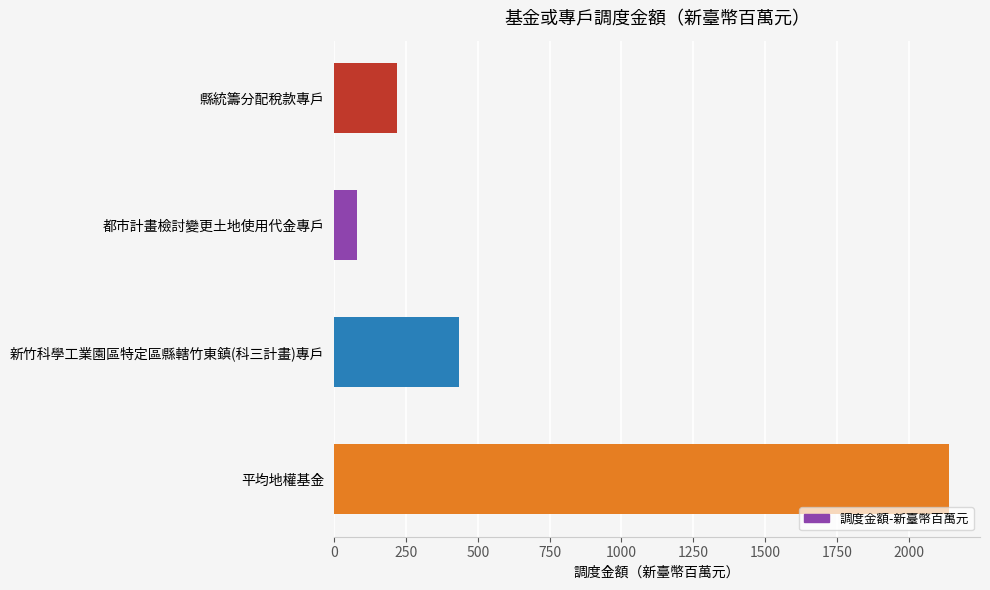

Rank the categories by value from highest to lowest.

平均地權基金, 新竹科學工業園區特定區縣轄竹東鎮(科三計畫)專戶, 縣統籌分配稅款專戶, 都市計畫檢討變更土地使用代金專戶